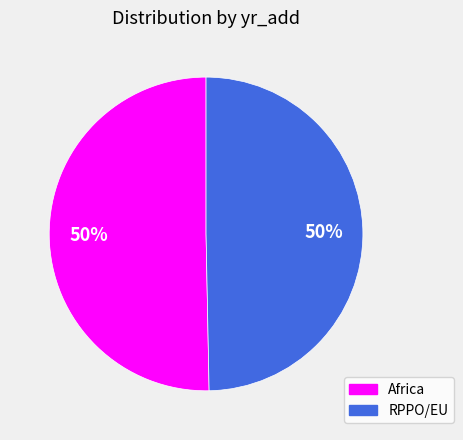

Do RPPO/EU and Africa together represent more than half of the pie?

Yes